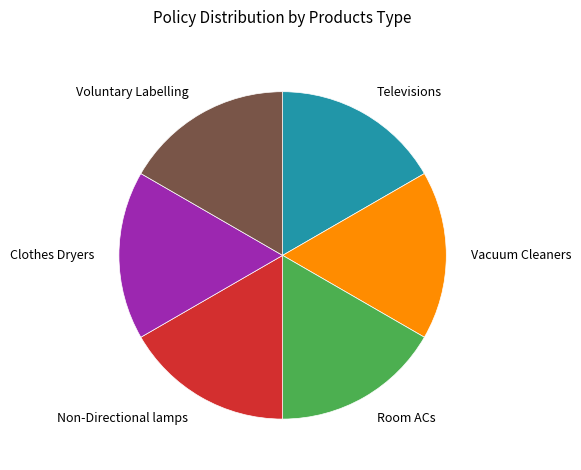

Is it true that Non-Directional lamps is 17% of the pie?

True